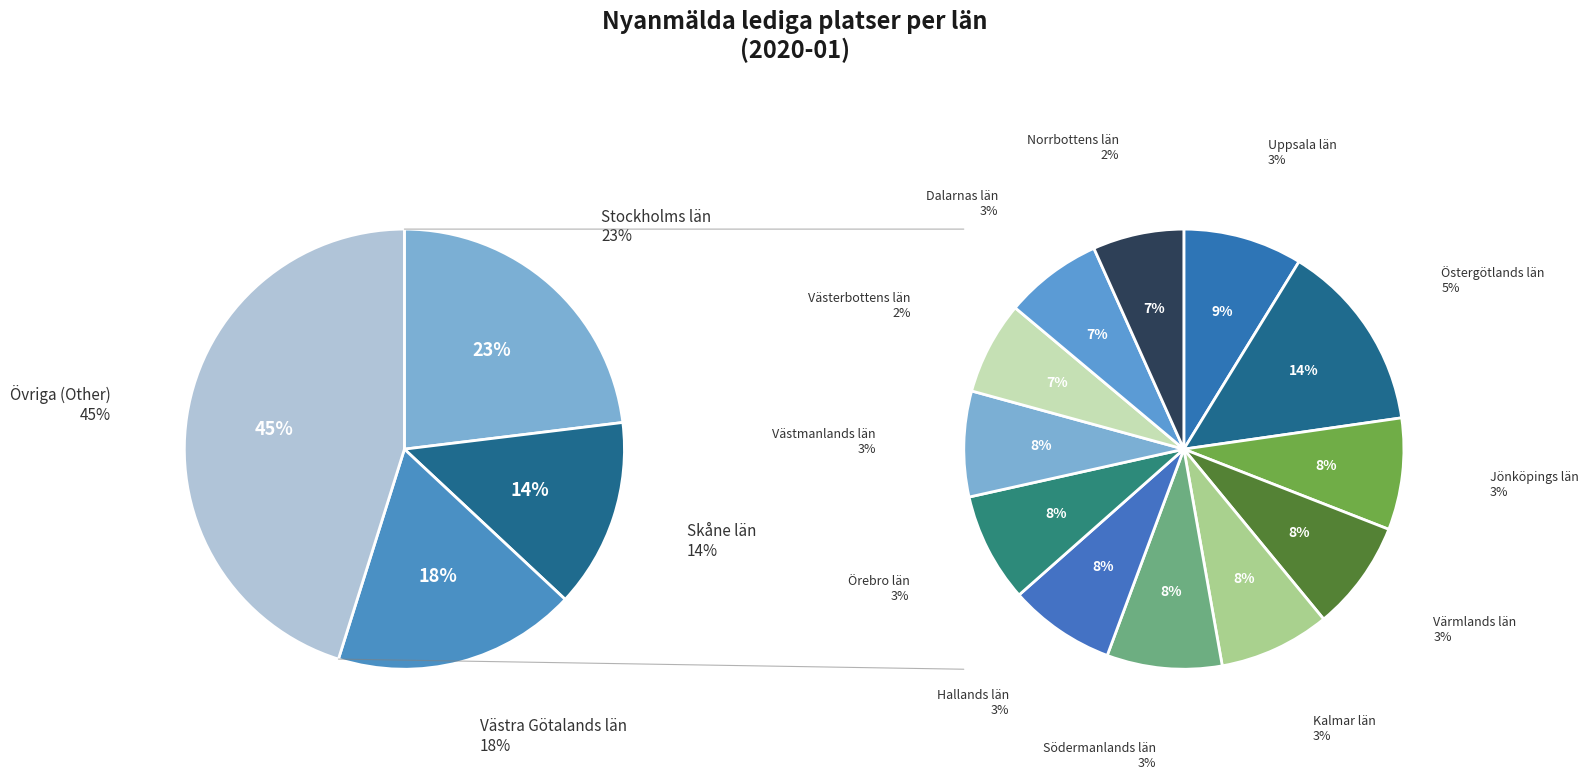

To the nearest percent, what percentage of the pie is Kalmar län?

3%